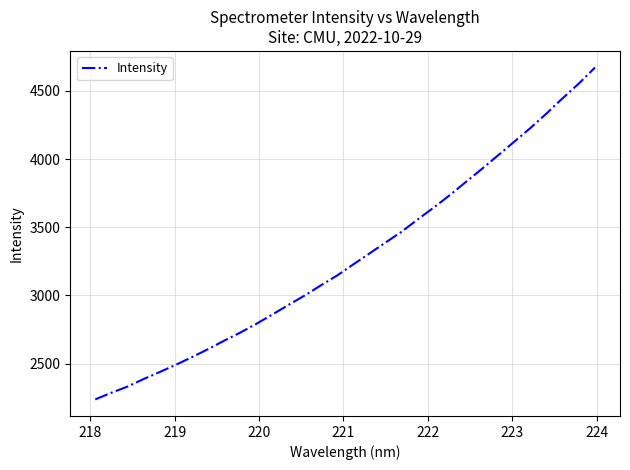

What is the difference between the second highest and second lowest values?

2268.8